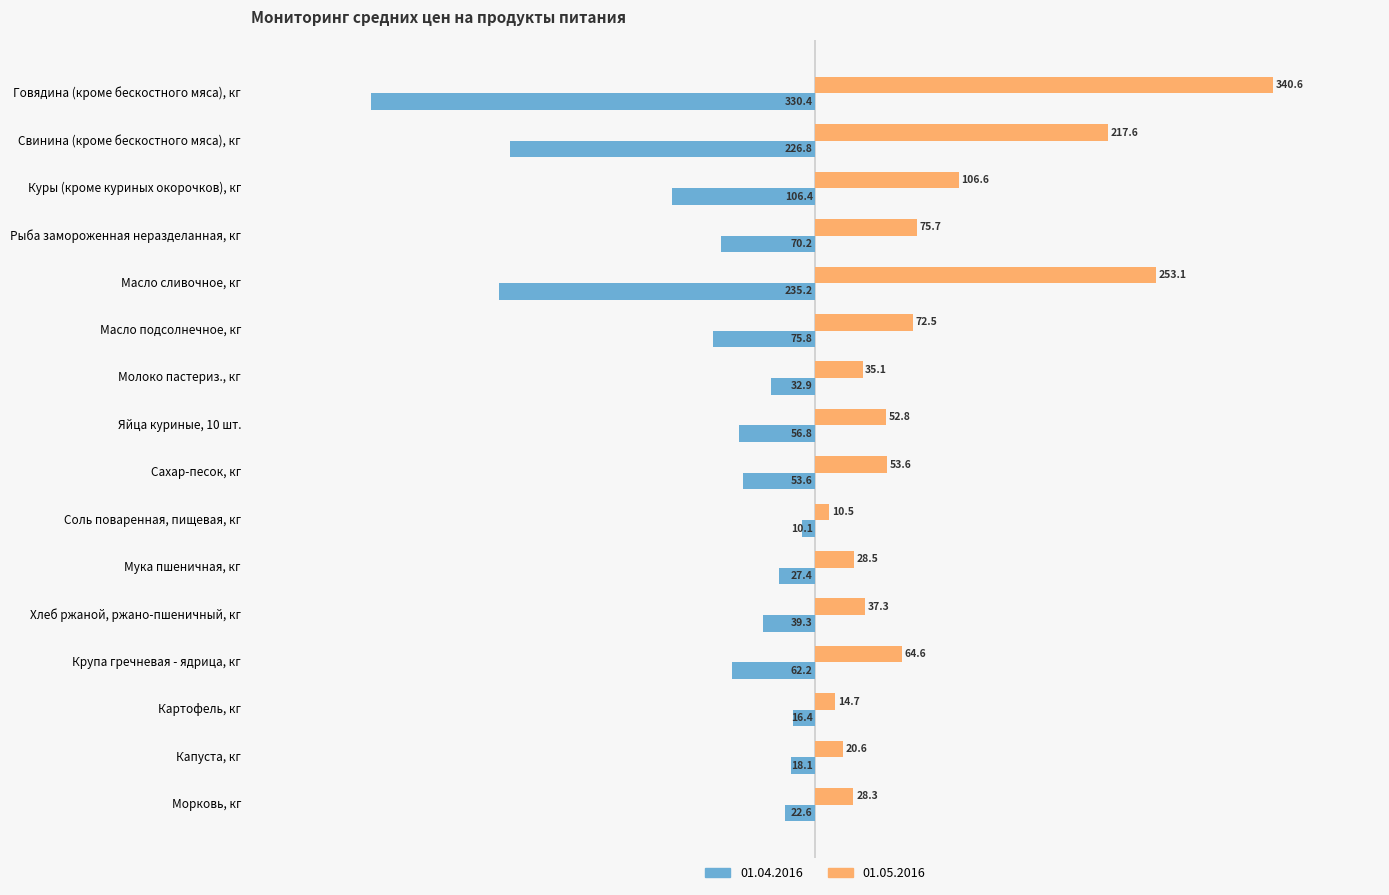

What value does the 01.05.2016 series have at Мука пшеничная, кг?

28.5